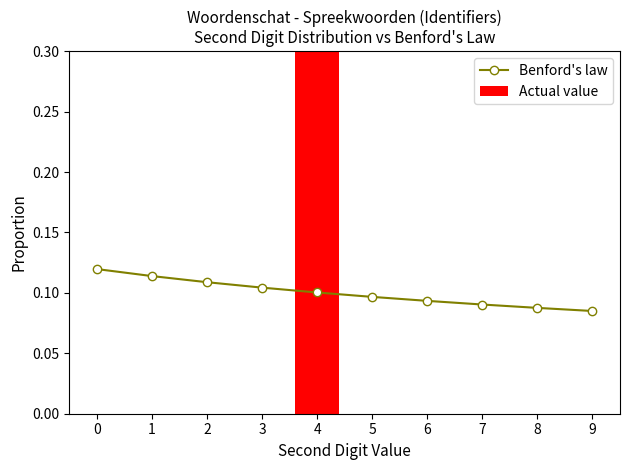

Reading left to right, extract all data points from this chart.

Benford's law: 0=0.1	1=0.1	2=0.1	3=0.1	4=0.1	5=0.1	6=0.1	7=0.1	8=0.1	9=0.1
Actual value: 0=0.0	1=0.0	2=0.0	3=0.0	4=1.0	5=0.0	6=0.0	7=0.0	8=0.0	9=0.0